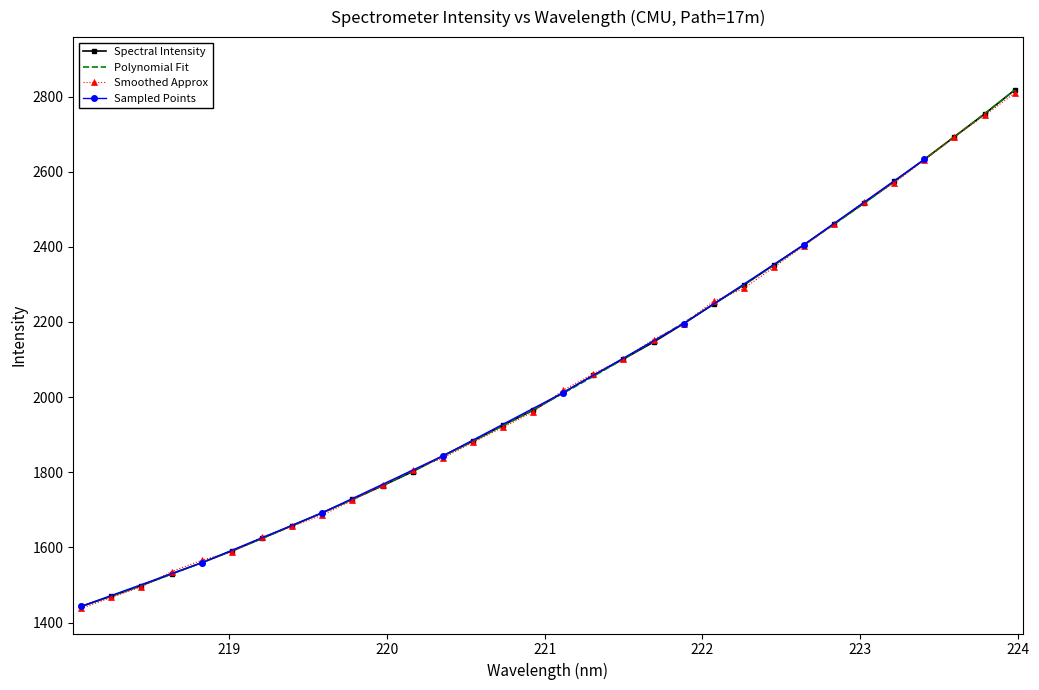

What is the approximate value at 219.2067?

1624.1